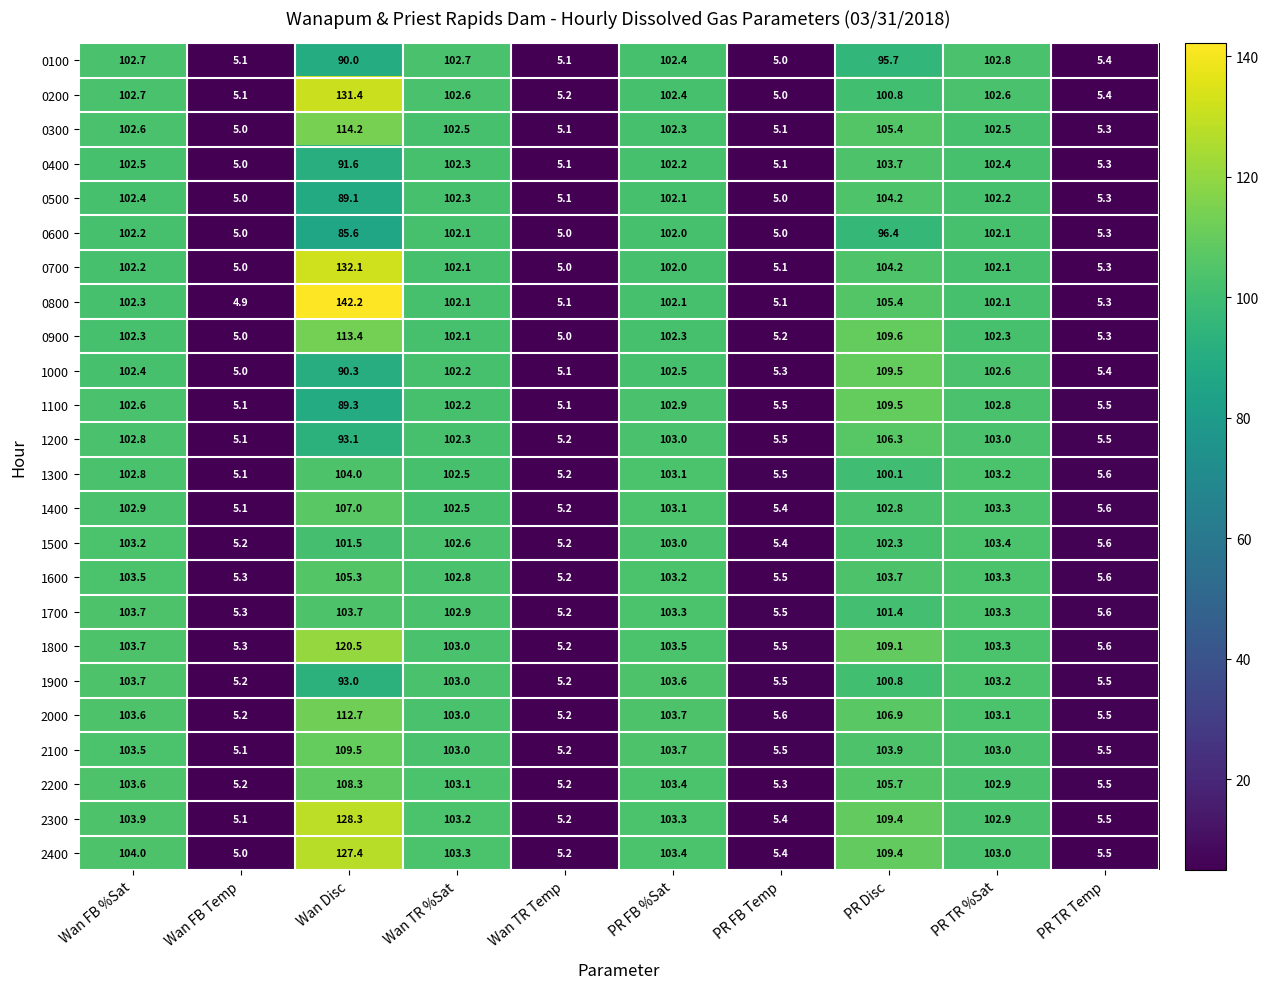

What is the sum of all 0800 values?

676.6